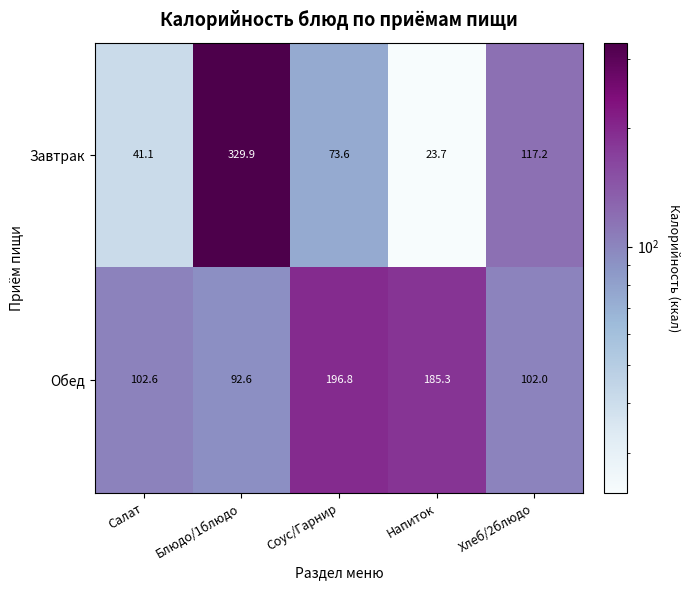

What is the difference between the maximum and minimum values in the Завтрак series?

306.2